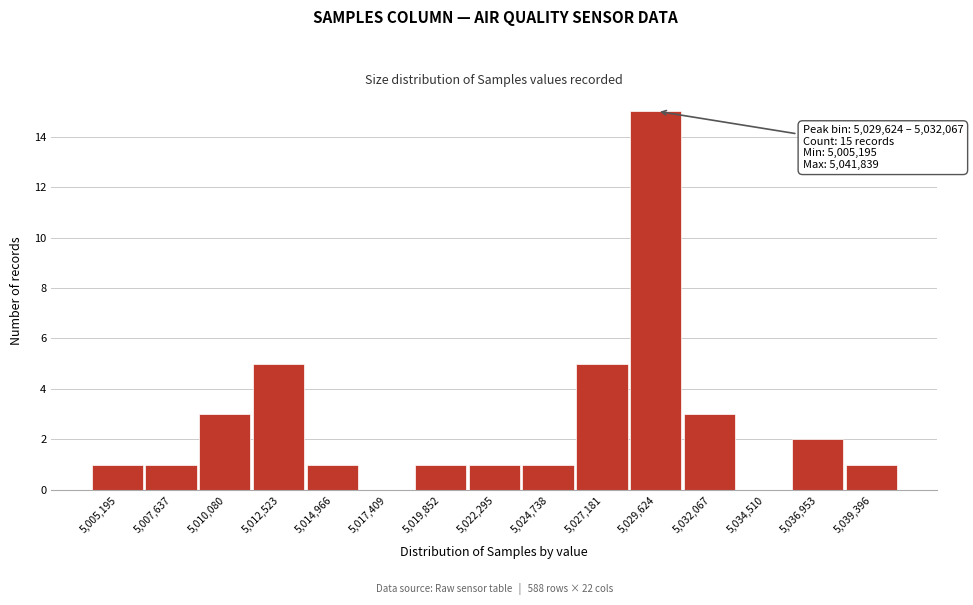

Reading left to right, what are all the values shown in this chart?

5,005,195=1	5,007,637=1	5,010,080=3	5,012,523=5	5,014,966=1	5,017,409=0	5,019,852=1	5,022,295=1	5,024,738=1	5,027,181=5	5,029,624=15	5,032,067=3	5,034,510=0	5,036,953=2	5,039,396=1